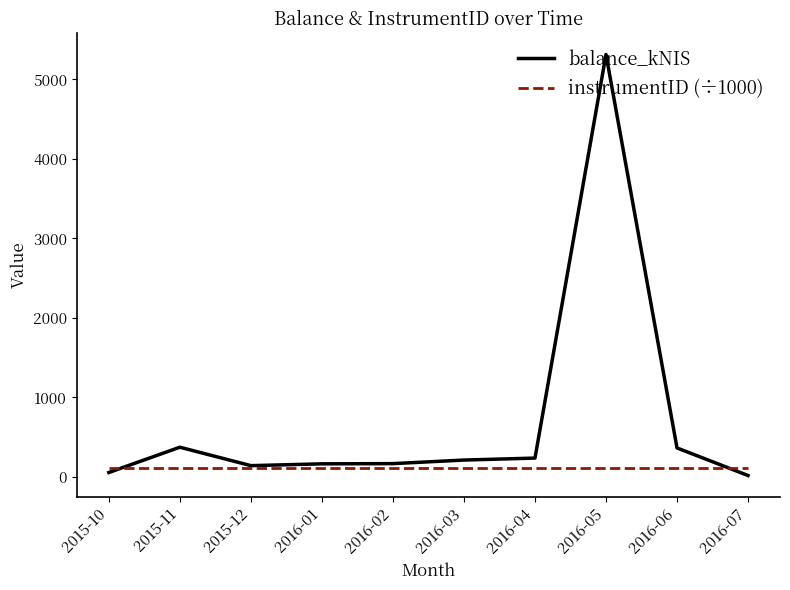

List the series in order of their peak value, highest first.

balance_kNIS, instrumentID (÷1000)